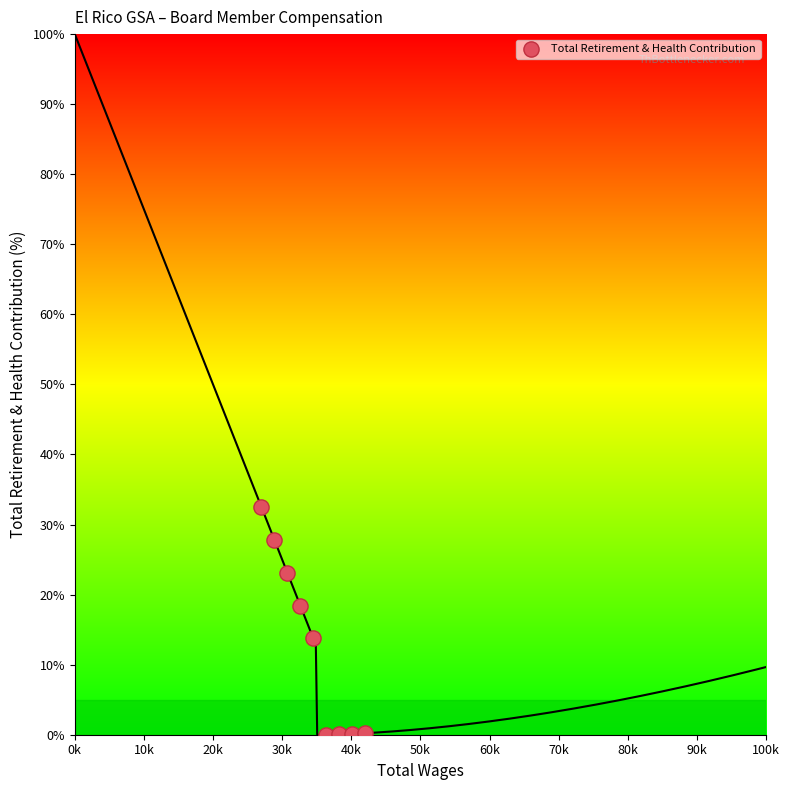

What is the average X value?

34.5